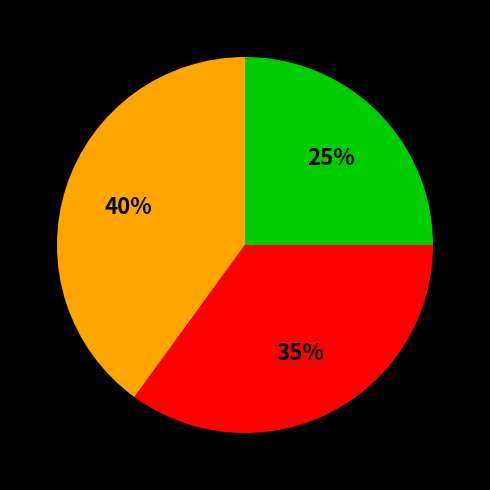

Is there a majority slice in this chart?

No